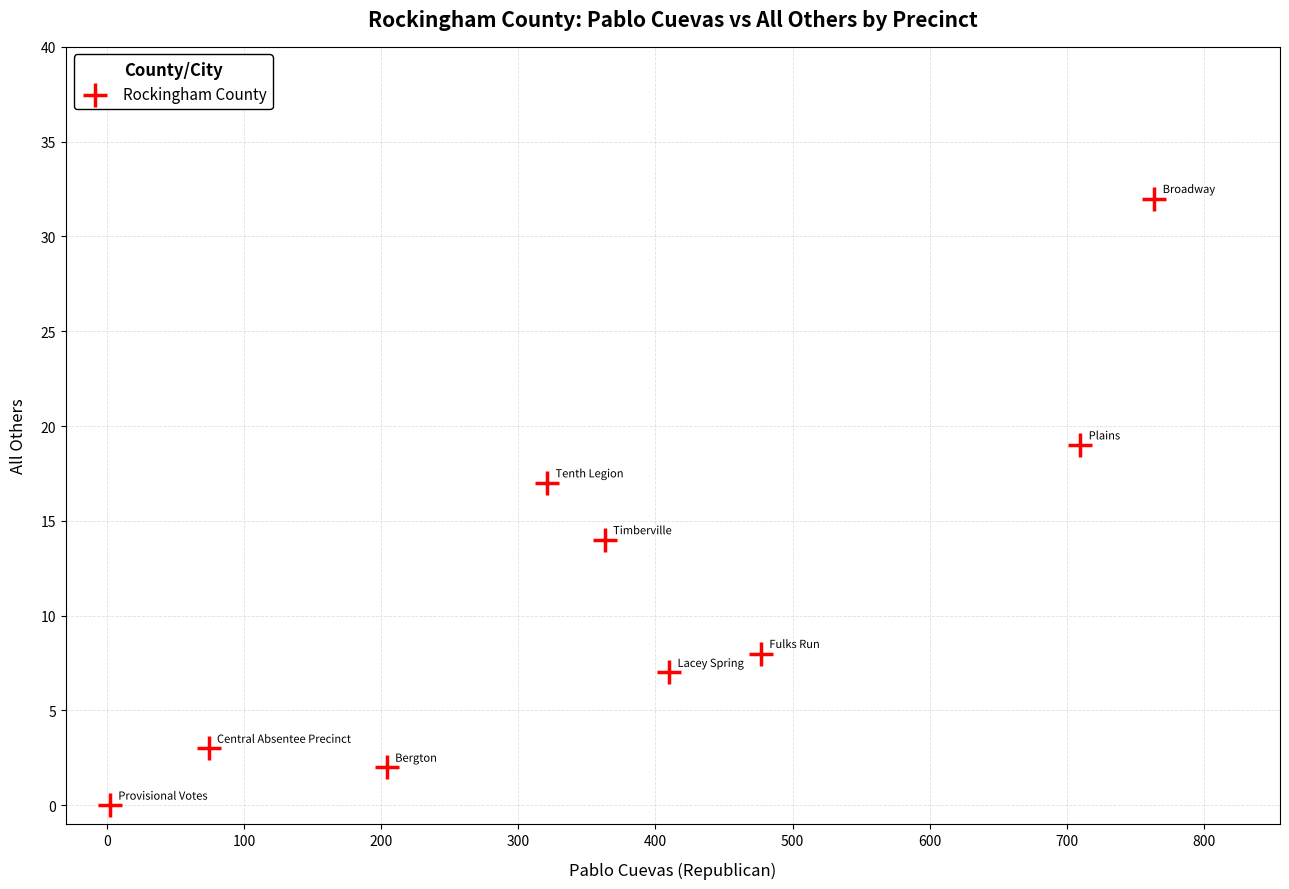

What is the range of X values (max minus min)?

762